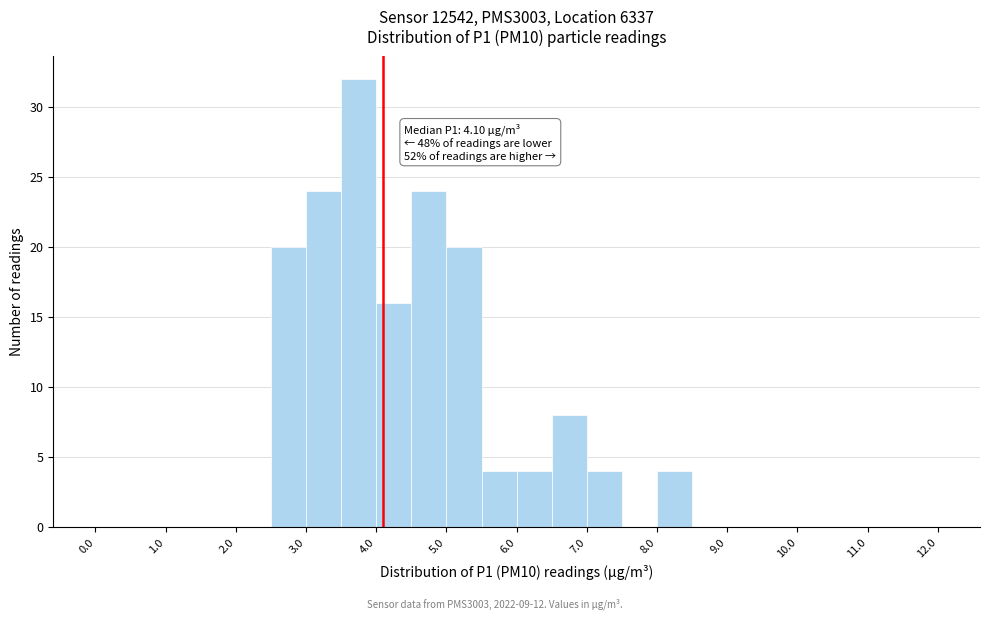

Over which range of the x-axis is the bar tallest?

3.5 to 4.0